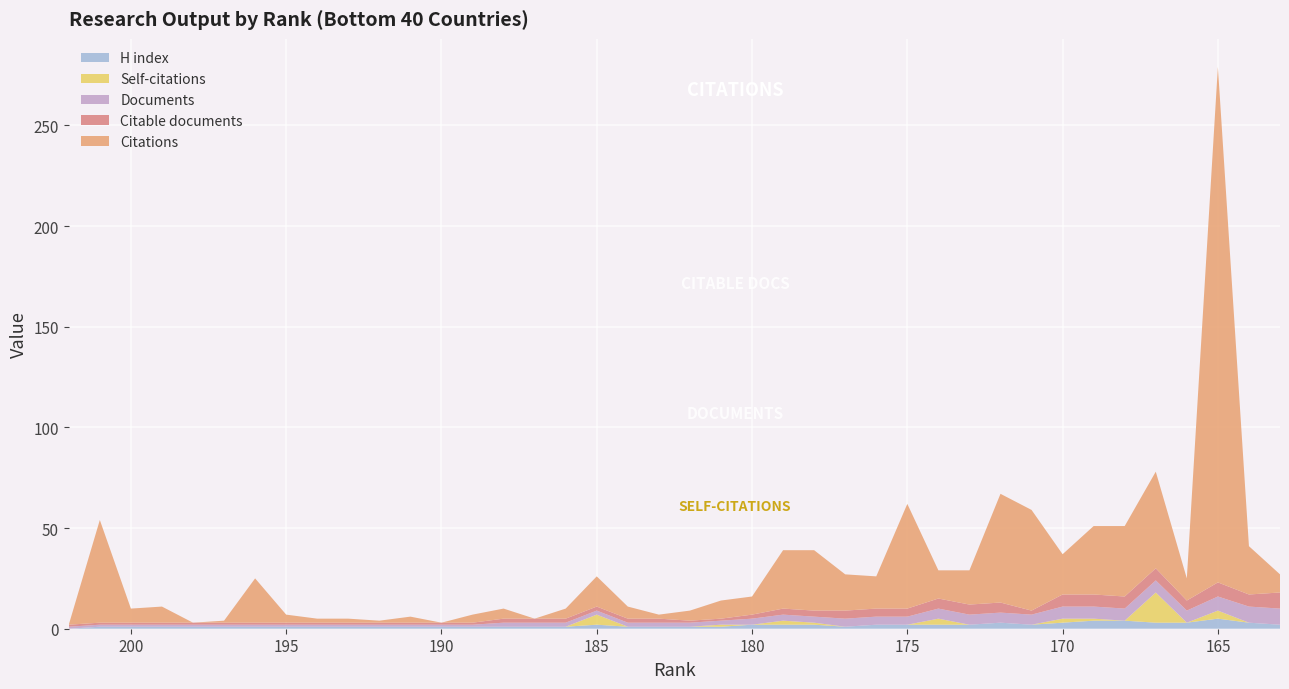

Reading right to left, list all the values displayed in this chart.

Documents: 163=8	164=8	165=7	166=6	167=6	168=6	169=6	170=6	171=5	172=5	173=5	174=5	175=4	176=4	177=4	178=3	179=3	180=3	181=2	182=2	183=2	184=2	185=2	186=2	187=2	188=2	189=1	190=1	191=1	192=1	193=1	194=1	195=1	196=1	197=1	198=1	199=1	200=1	201=1	202=1
Citable documents: 163=8	164=6	165=7	166=5	167=6	168=6	169=6	170=6	171=2	172=5	173=5	174=5	175=4	176=4	177=4	178=3	179=3	180=2	181=1	182=1	183=2	184=2	185=2	186=2	187=2	188=2	189=1	190=1	191=1	192=1	193=1	194=1	195=1	196=1	197=1	198=1	199=1	200=1	201=1	202=1
Citations: 163=9	164=24	165=256	166=11	167=48	168=35	169=34	170=20	171=50	172=54	173=17	174=14	175=52	176=16	177=18	178=30	179=29	180=9	181=9	182=5	183=2	184=6	185=15	186=5	187=0	188=5	189=4	190=0	191=3	192=1	193=2	194=2	195=4	196=22	197=1	198=0	199=8	200=7	201=51	202=0
Self-citations: 163=0	164=0	165=4	166=0	167=15	168=0	169=1	170=2	171=0	172=0	173=0	174=3	175=0	176=0	177=0	178=1	179=2	180=0	181=1	182=0	183=0	184=0	185=5	186=0	187=0	188=0	189=0	190=0	191=0	192=0	193=0	194=0	195=0	196=0	197=0	198=0	199=0	200=0	201=0	202=0
H index: 163=2	164=3	165=5	166=3	167=3	168=4	169=4	170=3	171=2	172=3	173=2	174=2	175=2	176=2	177=1	178=2	179=2	180=2	181=1	182=1	183=1	184=1	185=2	186=1	187=1	188=1	189=1	190=1	191=1	192=1	193=1	194=1	195=1	196=1	197=1	198=1	199=1	200=1	201=1	202=0